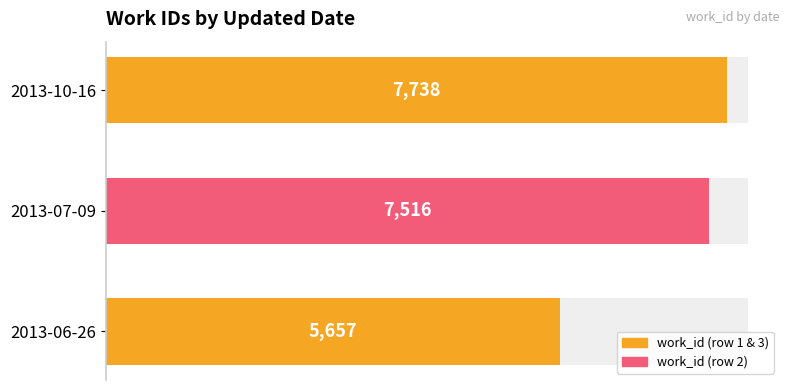

Count the number of values greater than 7516.

1